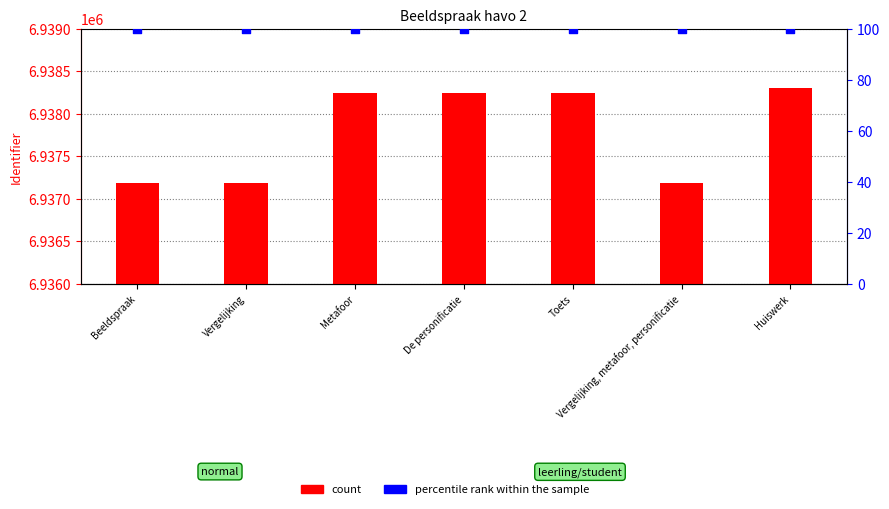

Which series has the largest total across all categories?

count